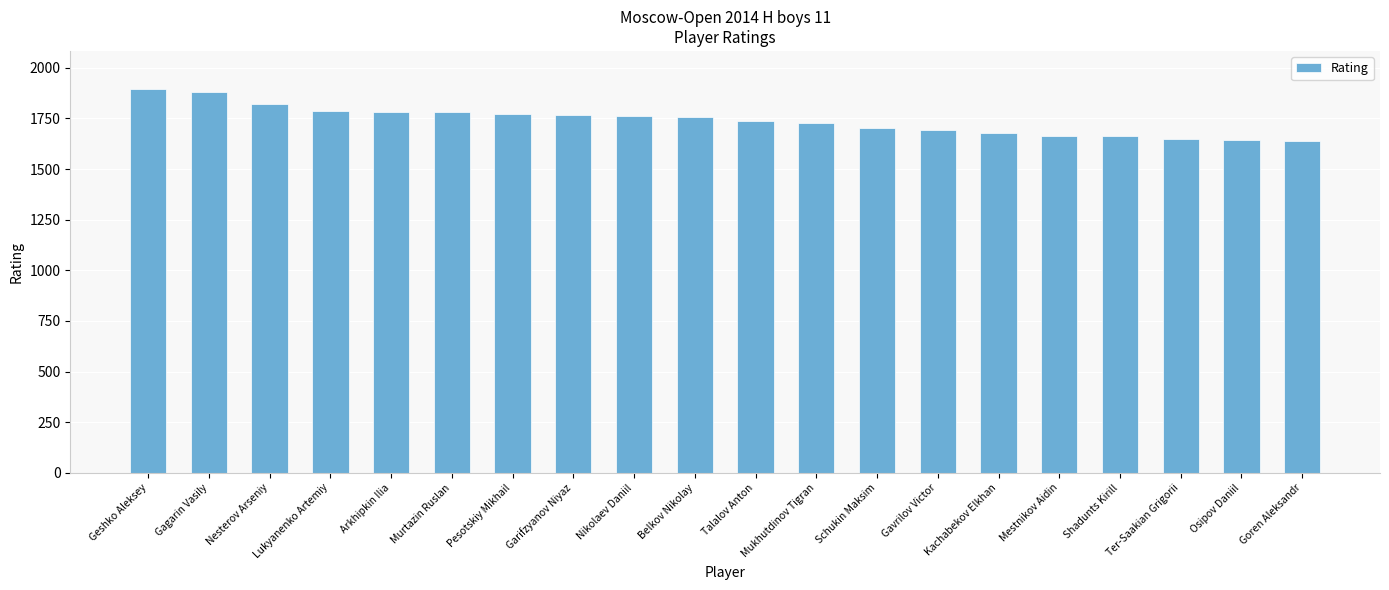

What is the label of the 11th bar from the right?

Belkov Nikolay